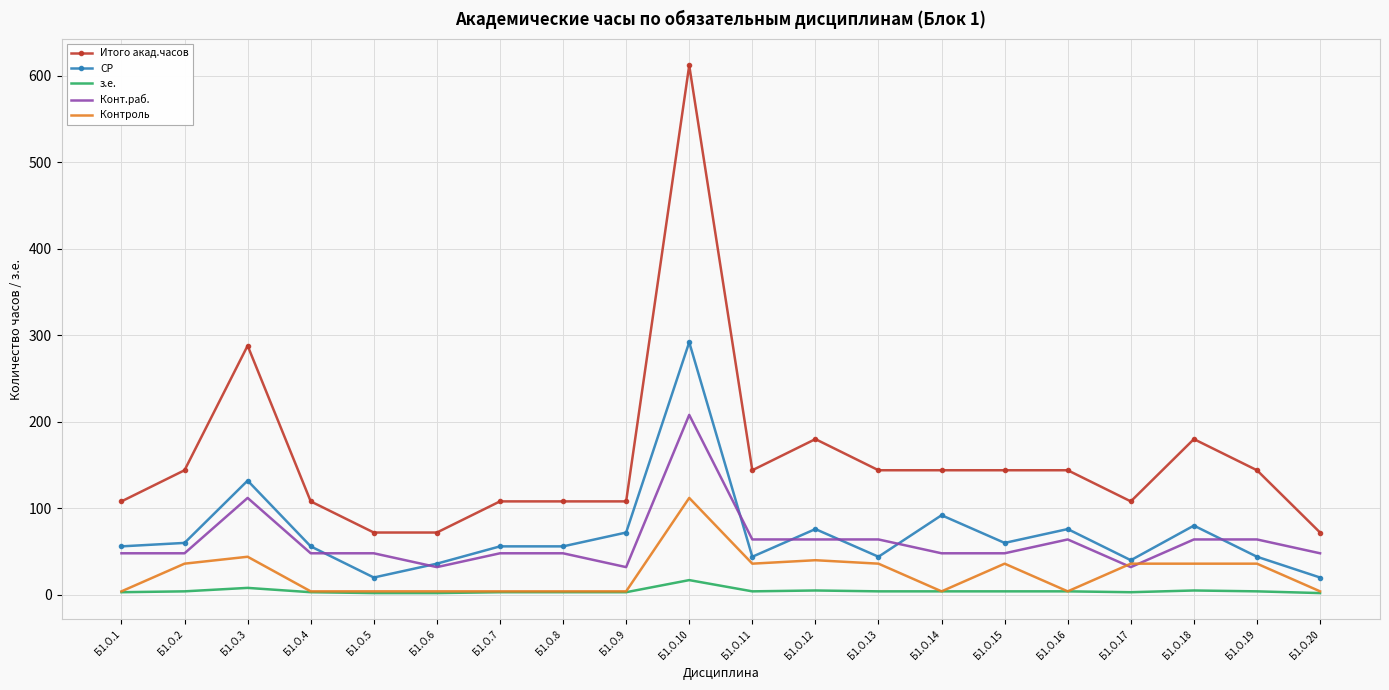

List the series in order of their peak value, lowest first.

з.е., Контроль, Конт.раб., СР, Итого акад.часов